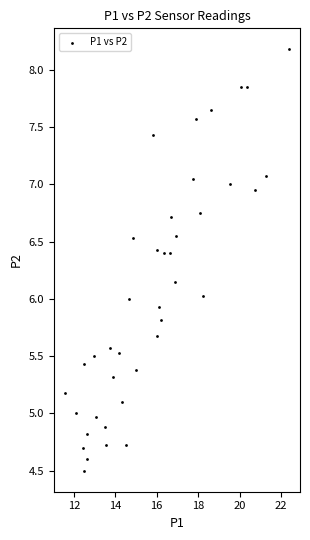

What is the range of Y values (max minus min)?

3.7